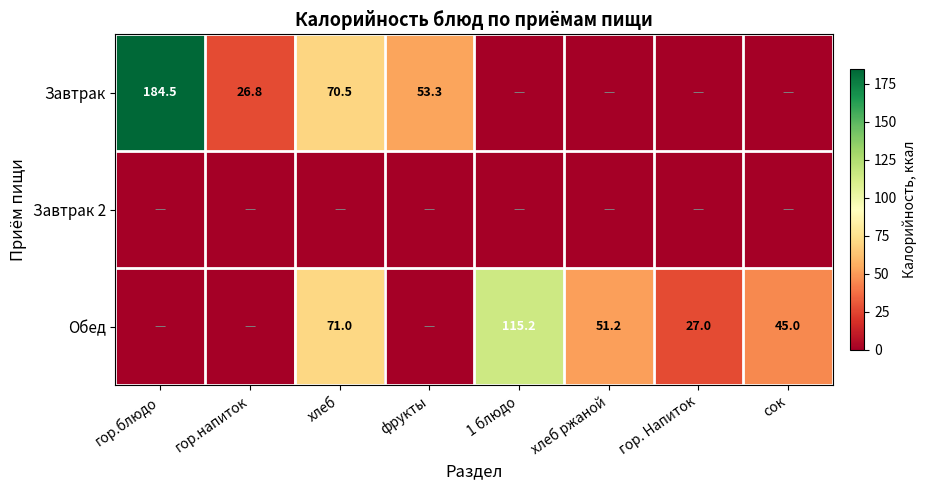

Between гор.напиток and хлеб ржаной, which is larger?

гор.напиток